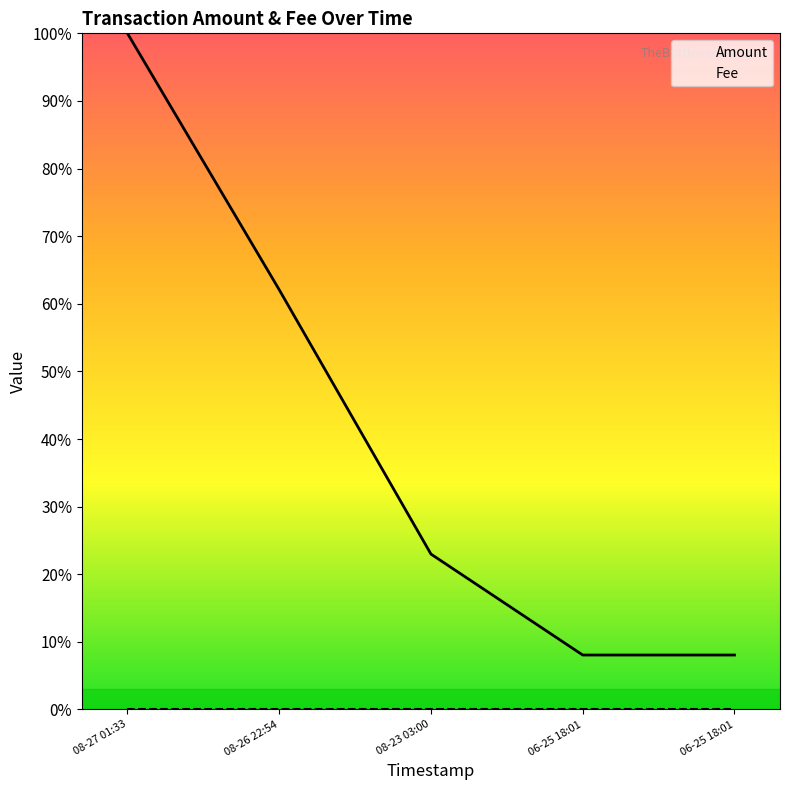

Does the chart display data point markers on the line(s)?

No